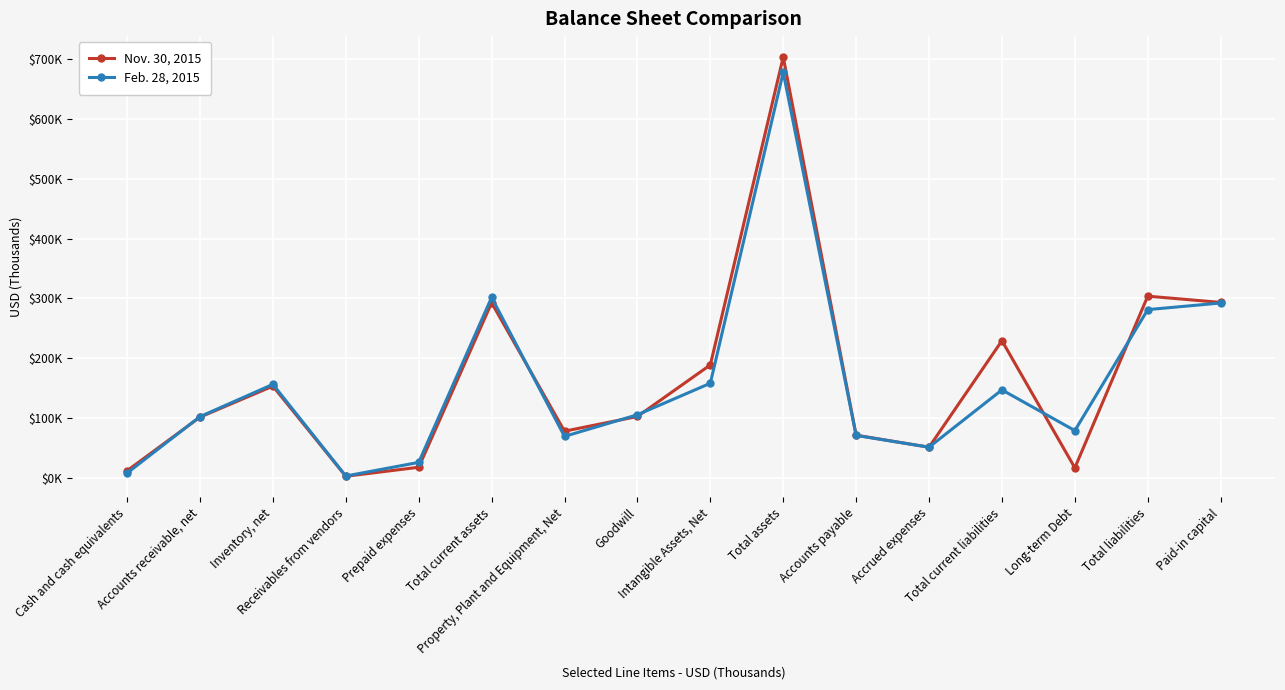

What is the sum of all Feb. 28, 2015 values?

2535000